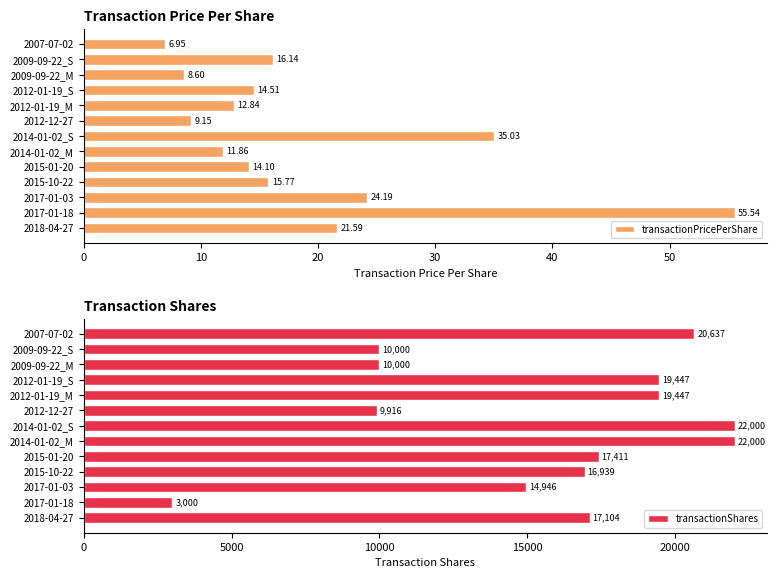

Rank the categories by transactionPricePerShare value from lowest to highest.

2007-07-02, 2009-09-22_M, 2012-12-27, 2014-01-02_M, 2012-01-19_M, 2015-01-20, 2012-01-19_S, 2015-10-22, 2009-09-22_S, 2018-04-27, 2017-01-03, 2014-01-02_S, 2017-01-18